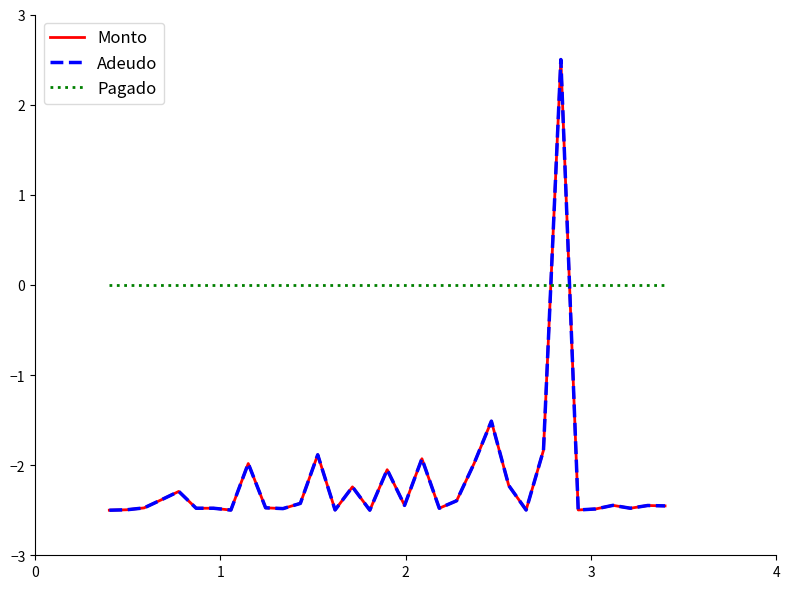

Is this an area chart (filled region under the line)?

No